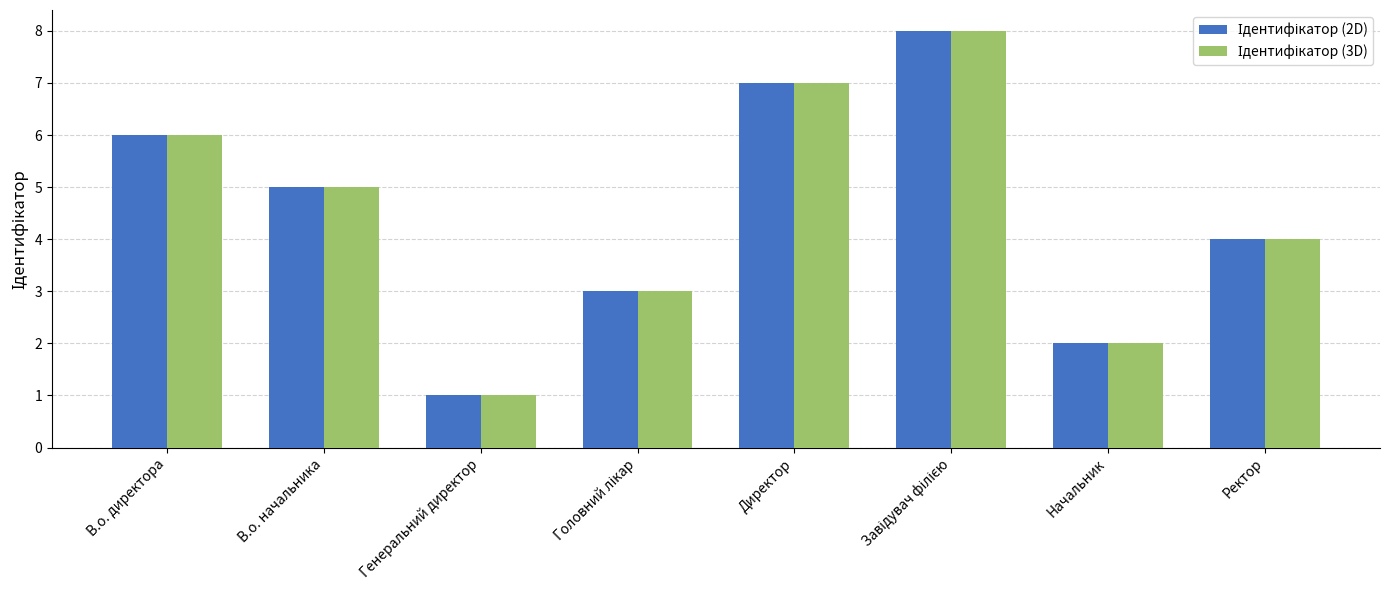

What position from the right is Начальник?

2